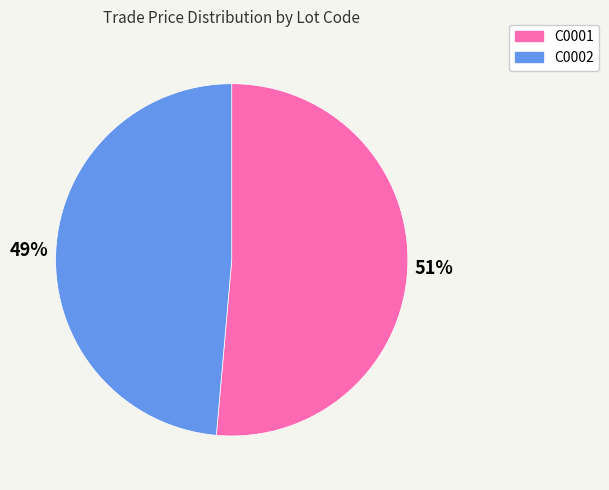

How many slices are in this pie chart?

2